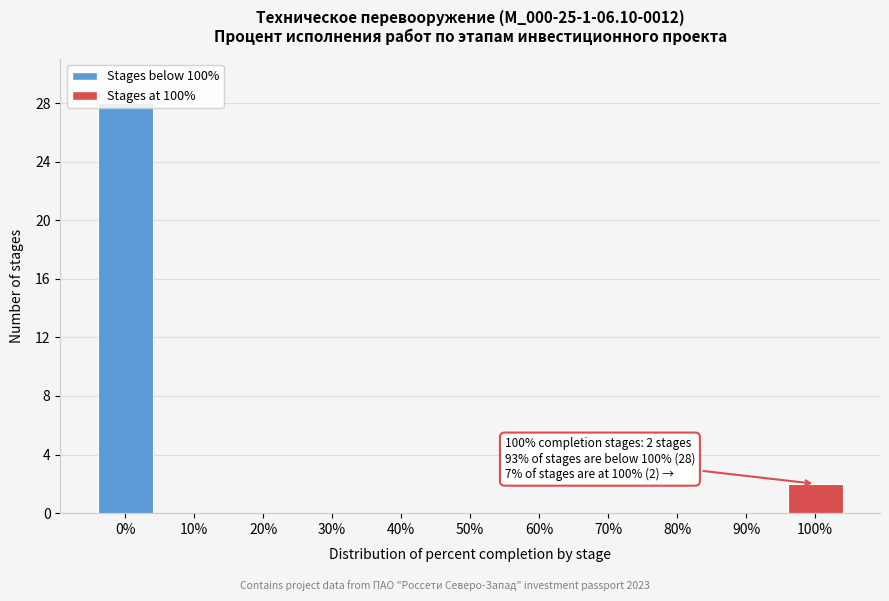

What is the greatest value displayed?

28